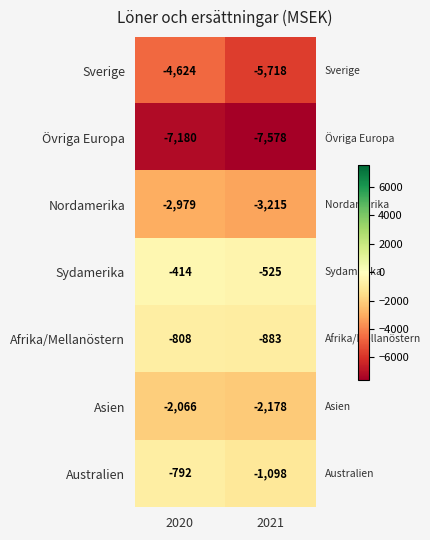

The Övriga Europa series shows -3722 at 2021. True or false?

False